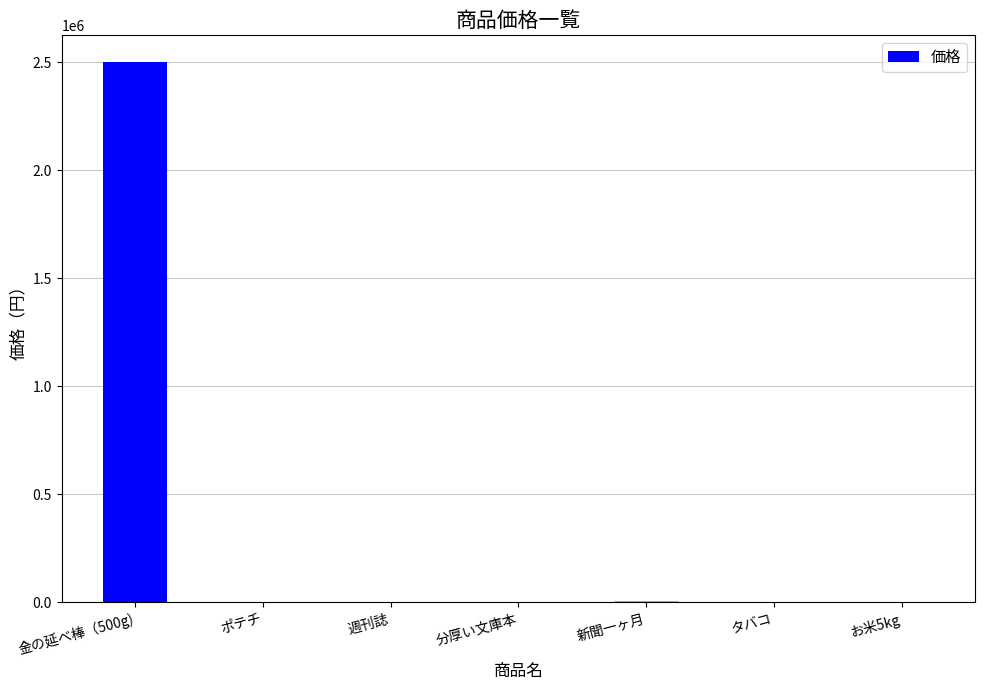

Which category has the highest value across all series?

金の延べ棒（500g)